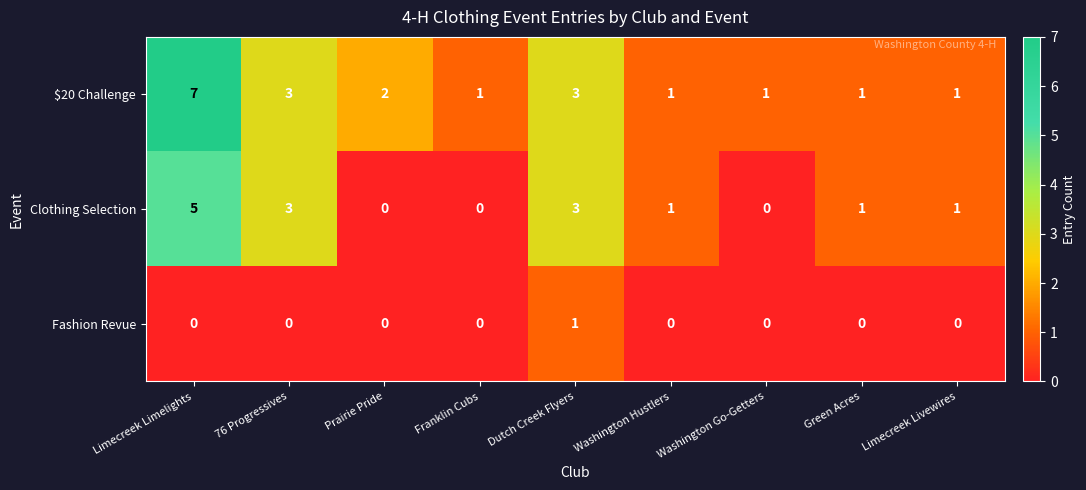

What is the total value across all series at 76 Progressives?

6